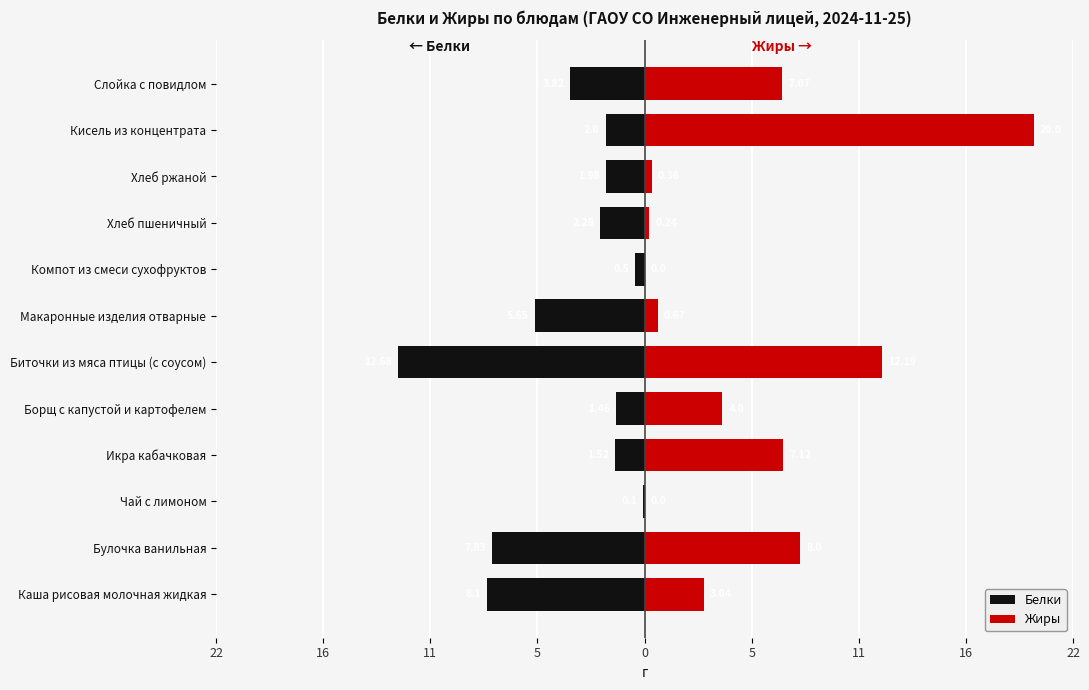

What is the minimum value for Белки?

-12.7